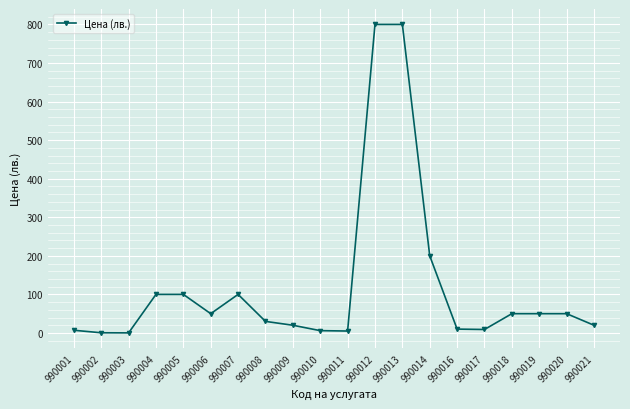

What is the average value?

120.4